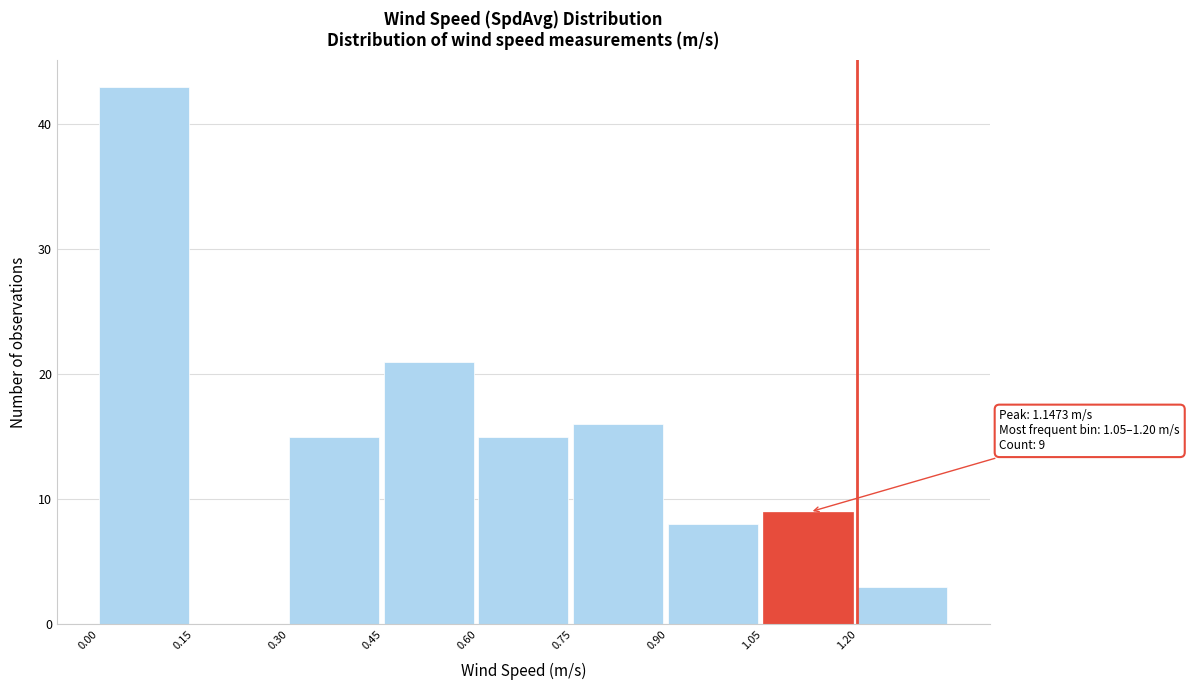

Which range on the x-axis has the tallest bar?

0.00 to 0.15